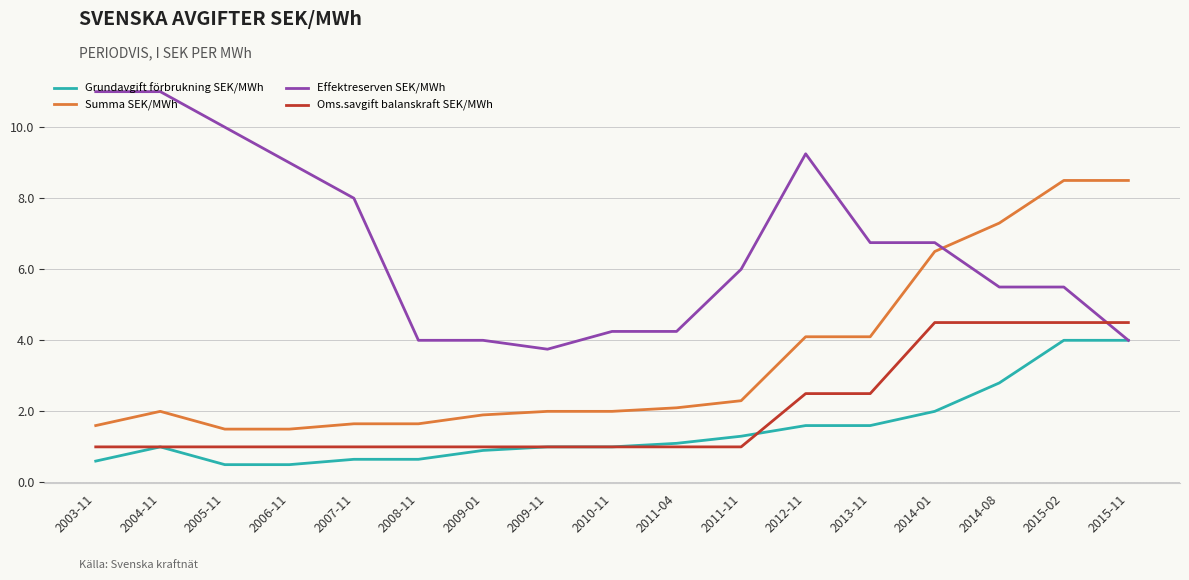

Where do Effektreserven SEK/MWh and Oms.savgift balanskraft SEK/MWh first cross each other?

2015-02 and 2015-11